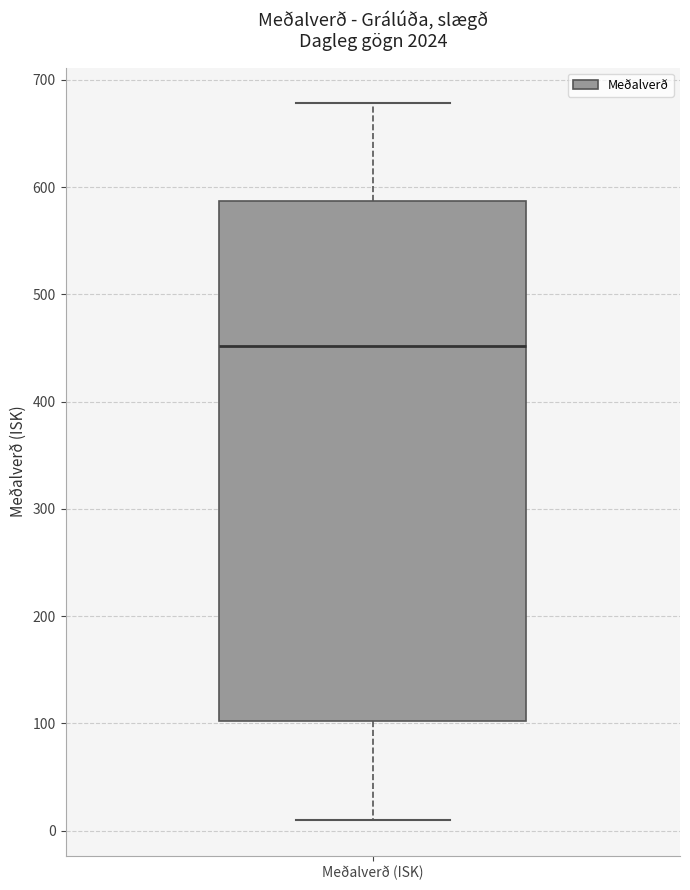

Read this box plot against the y-axis: the position of the median line, the range covered by the box, and the ends of both whiskers. The values are not printed on the chart, so give them approximately, as read against the axis.

median 450, box 100 to 590, whiskers 10 to 680